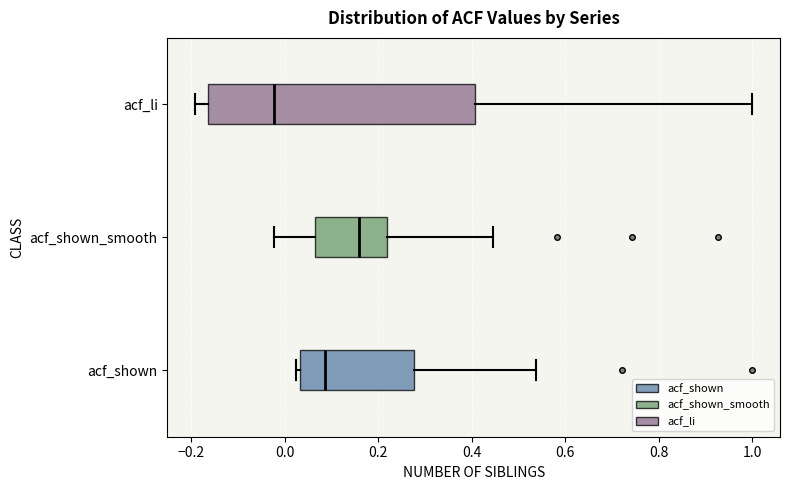

Where does the median line of the box for acf_shown sit on the x-axis? The values are not printed on the chart, so give them approximately, as read against the axis.

0.08